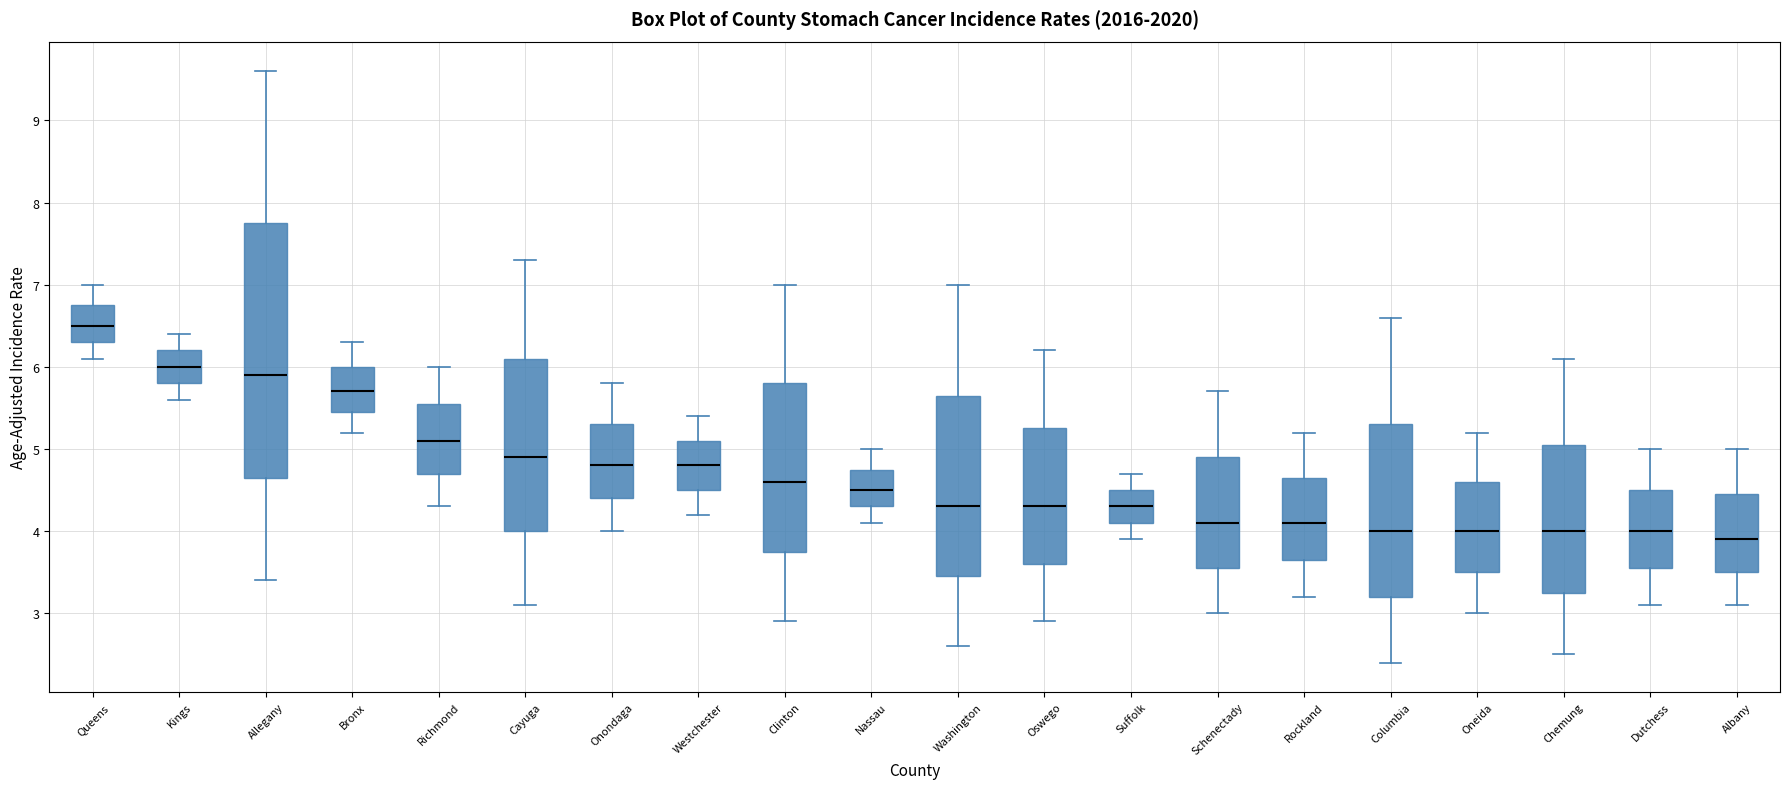

Where is the upper edge of the box for Onondaga on the y-axis? The values are not printed on the chart, so give them approximately, as read against the axis.

5.3